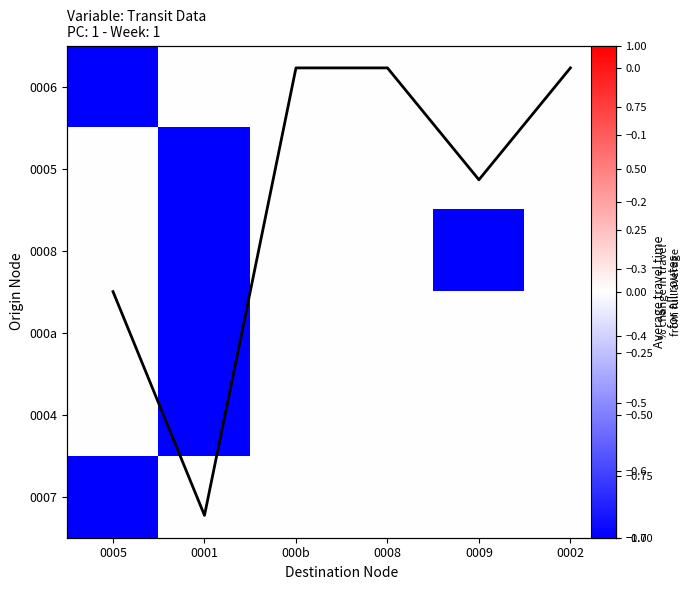

The value of 0007 at 000b is 0.0. True or false?

True